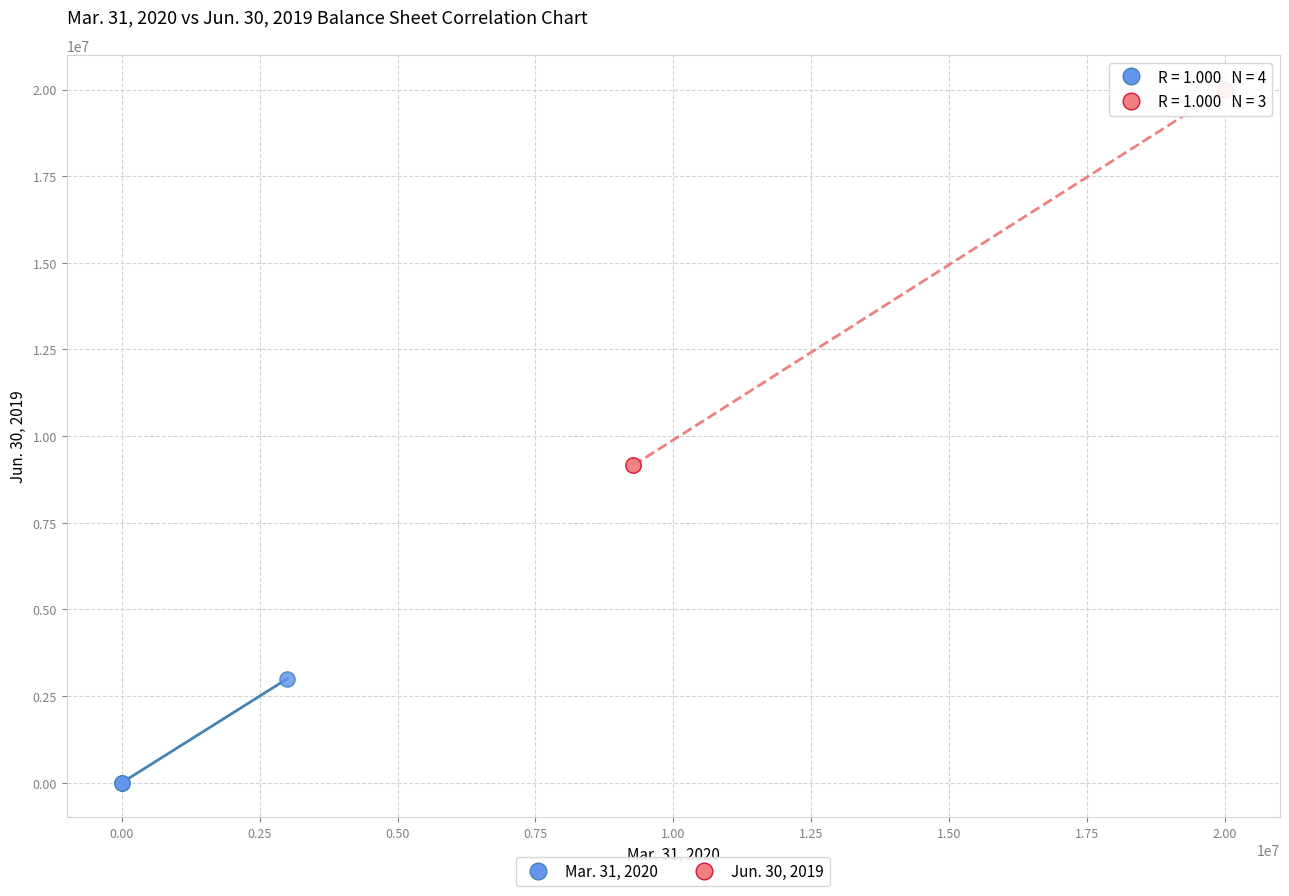

Which series contains the lowest Y value?

Mar. 31, 2020